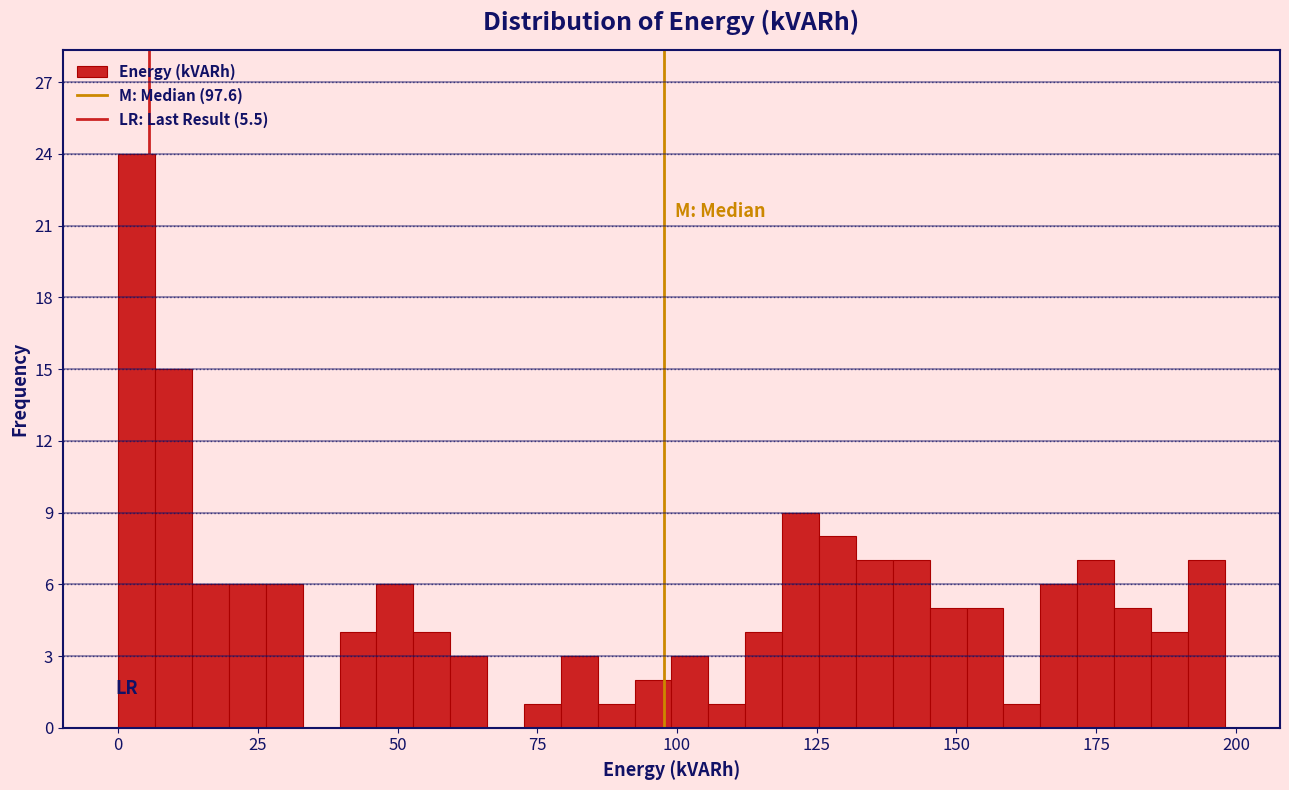

Around what value on the x-axis is the tallest bar? Give the approximate position of its centre, as read against the axis.

5